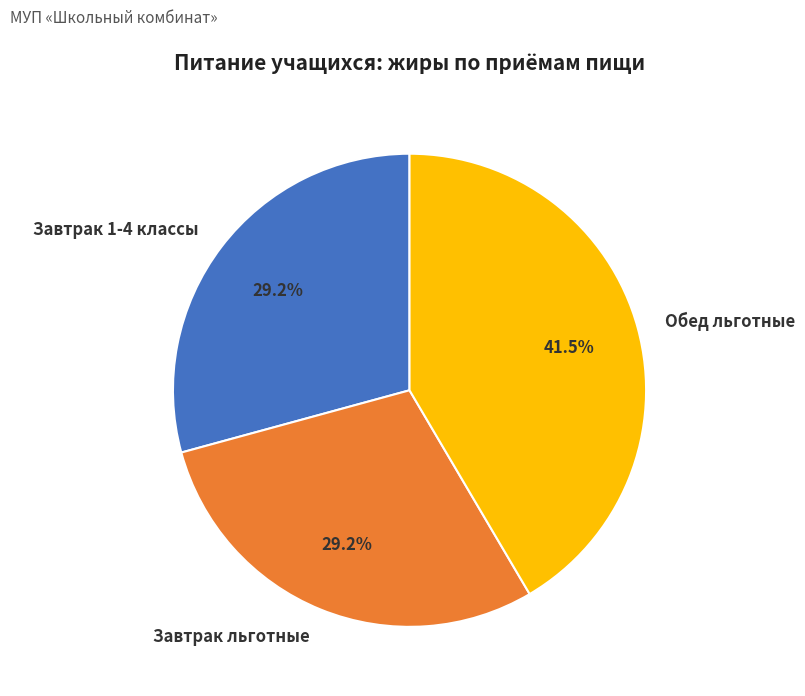

How many slices are in this pie chart?

3